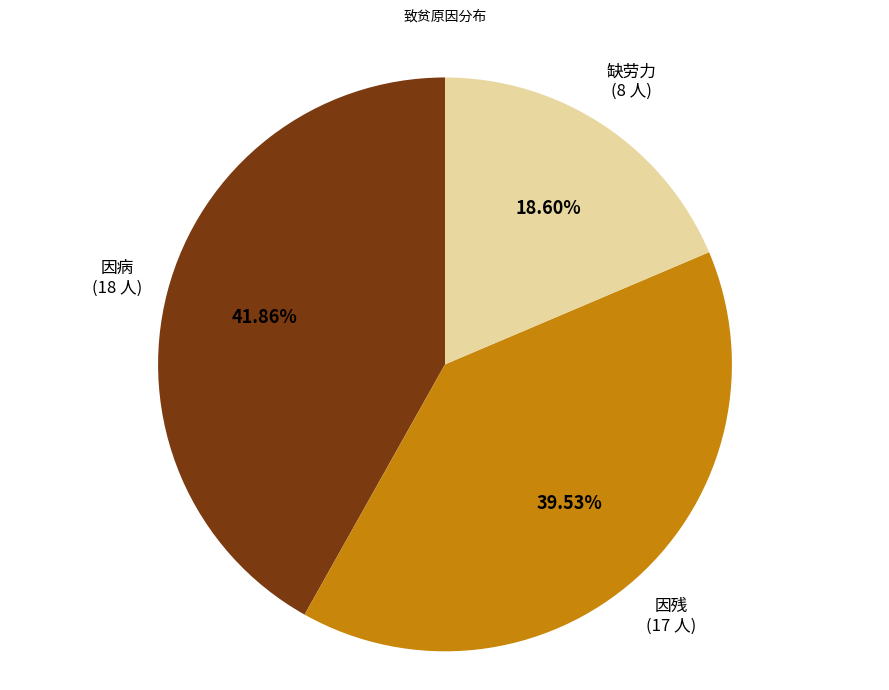

Does any single category account for the majority?

No